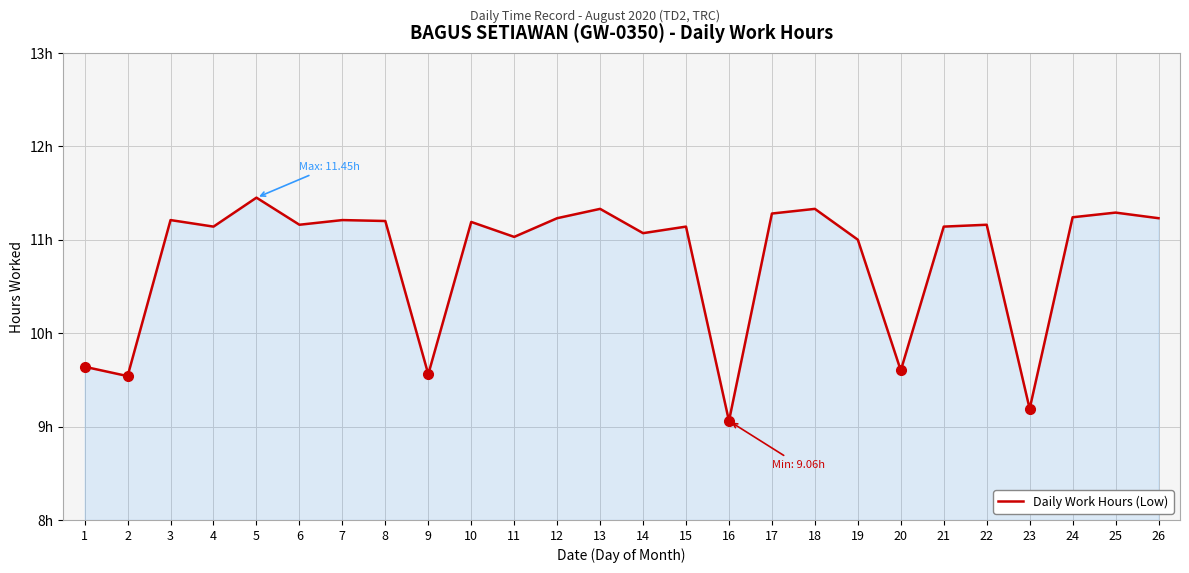

Does the chart display data point markers on the line(s)?

No